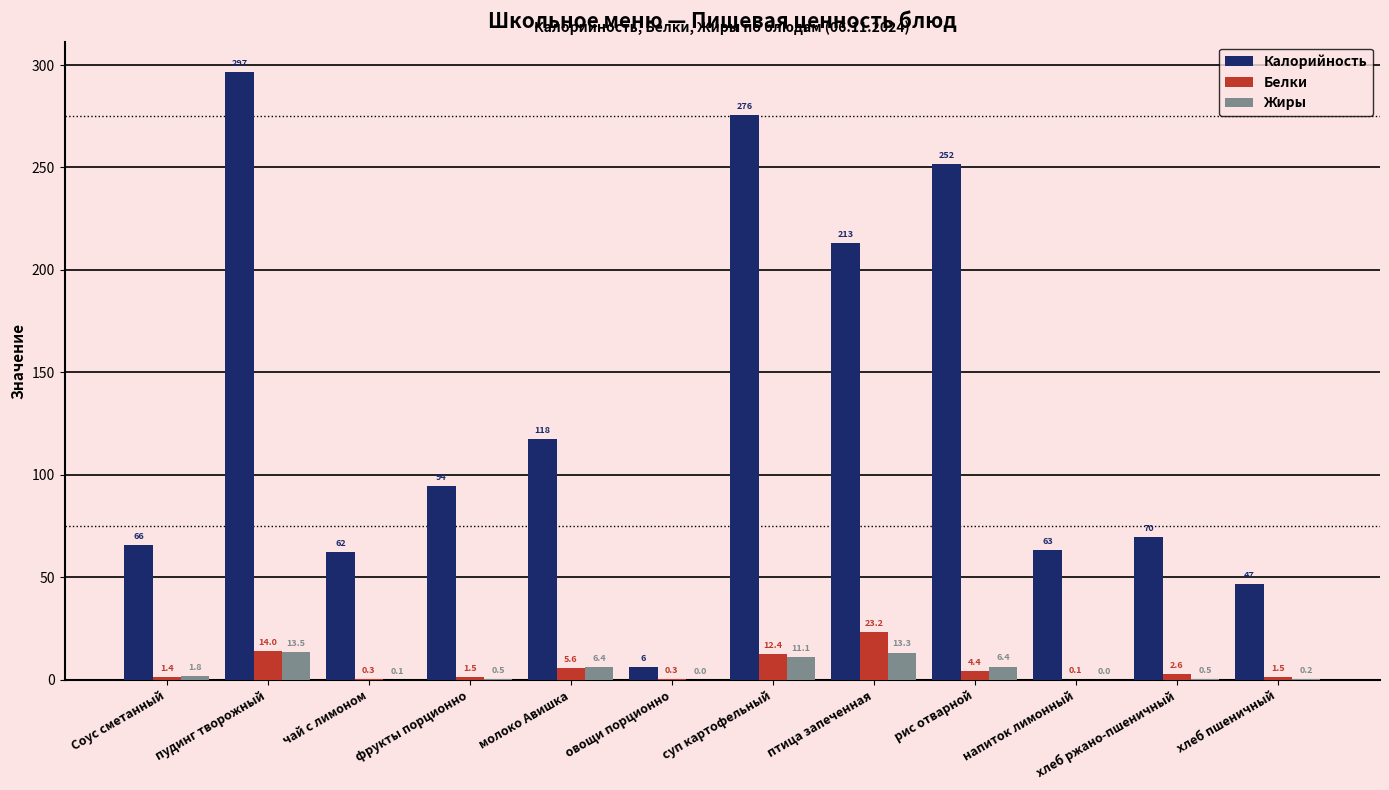

Read the Калорийность value at пудинг творожный.

296.6